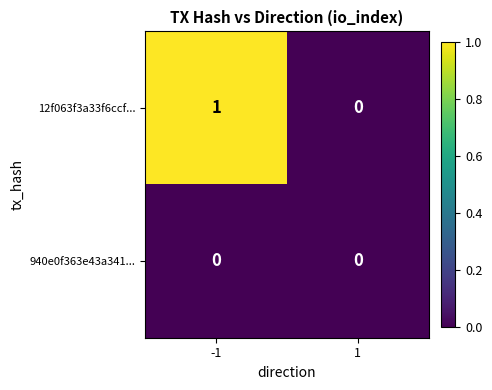

Is it true that 12f063f3a33f6ccf... equals 0 at 1?

True